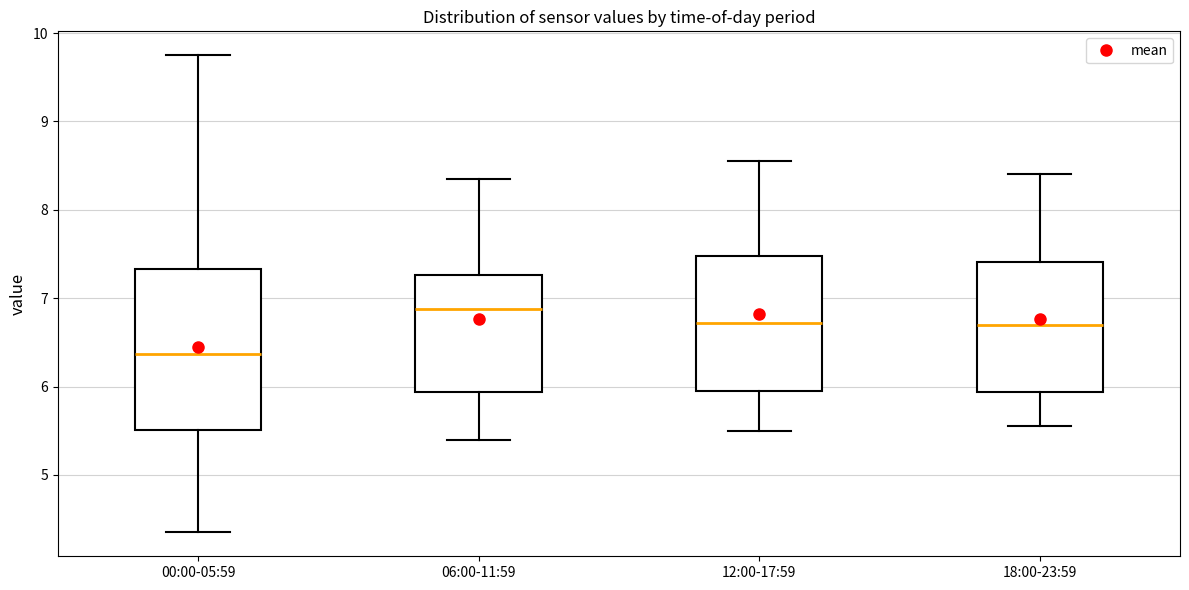

Where does the upper whisker of the box for 18:00-23:59 end on the y-axis? The values are not printed on the chart, so give them approximately, as read against the axis.

8.4